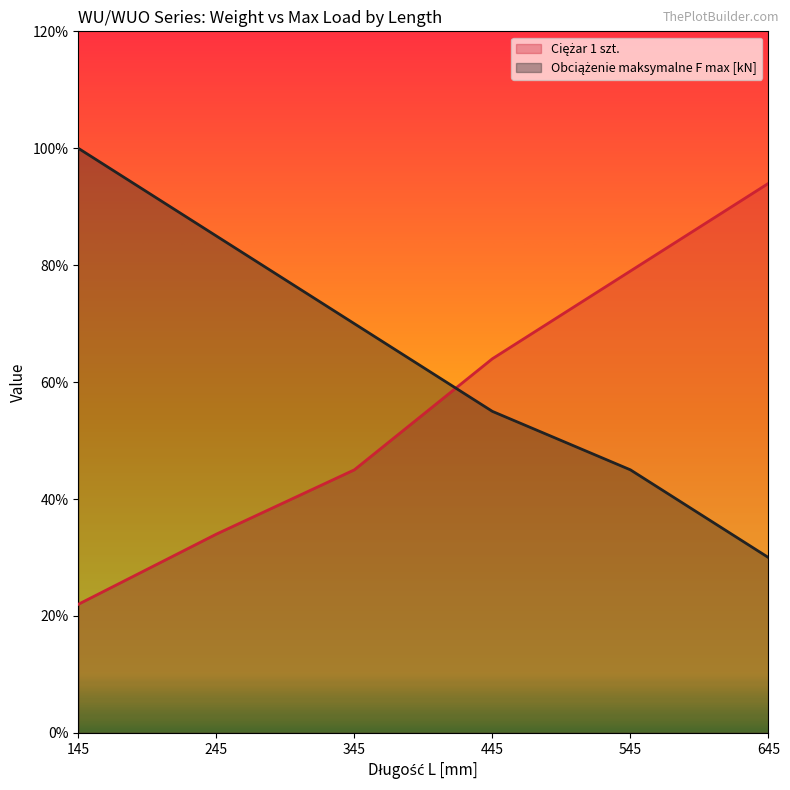

Rank the categories by Ciężar 1 szt. value from highest to lowest.

645, 545, 445, 345, 245, 145